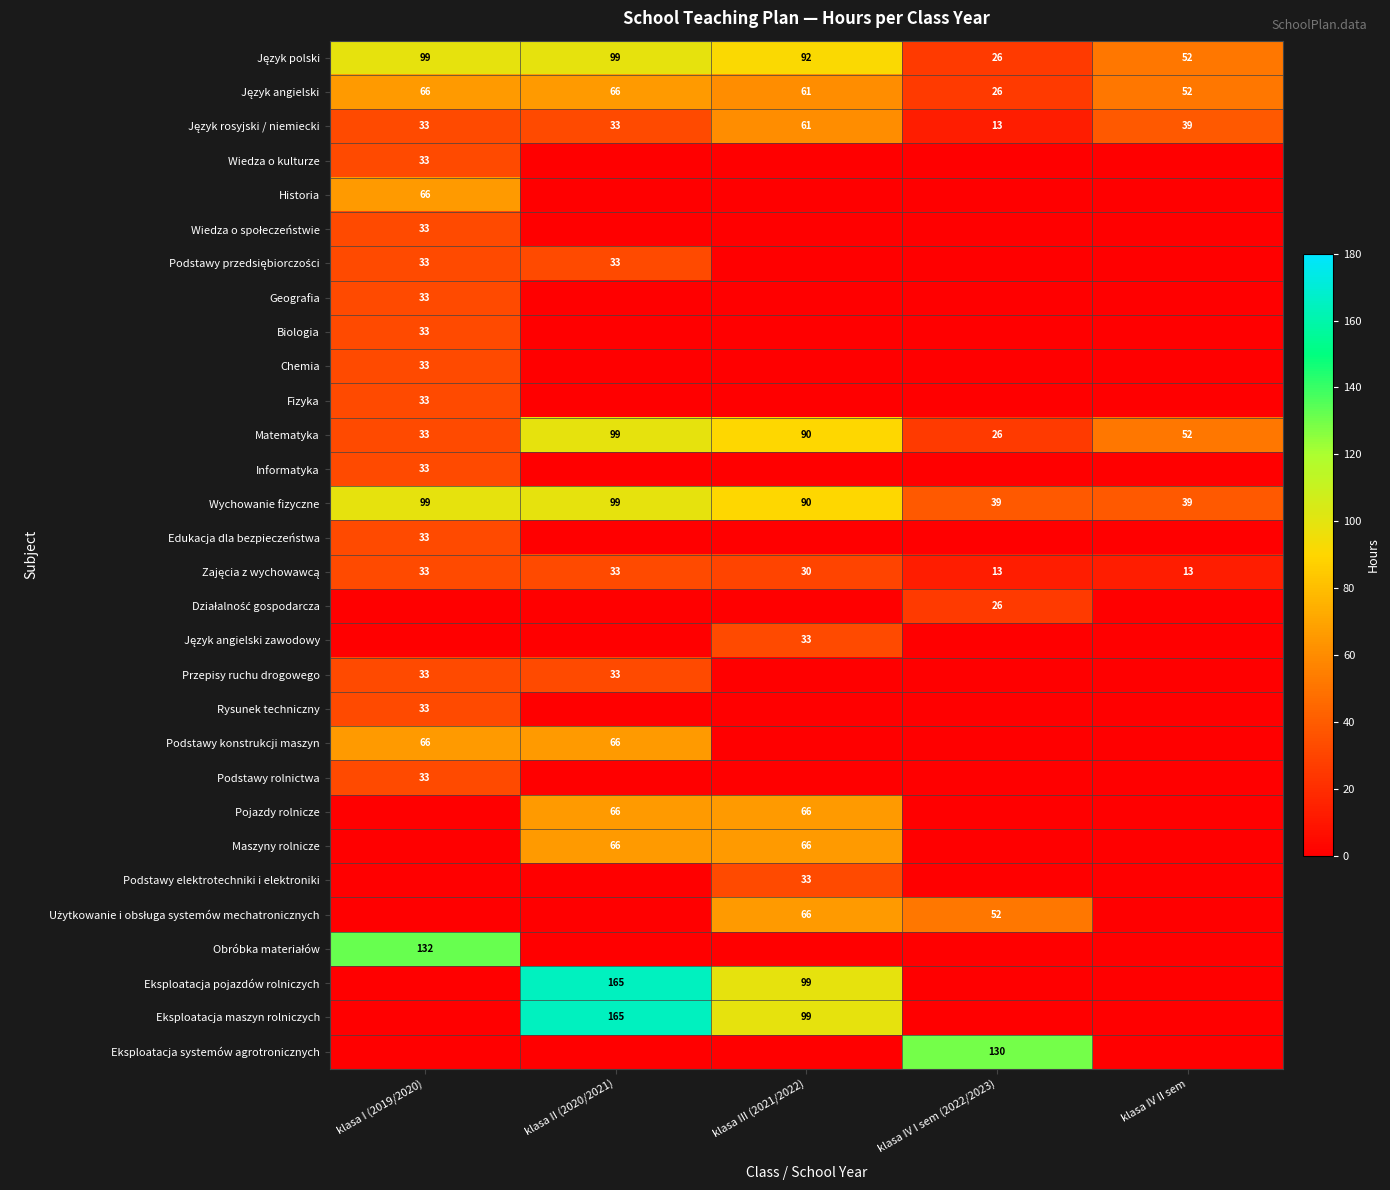

What is the approximate value of Matematyka at klasa III (2021/2022), to the nearest 5?

90